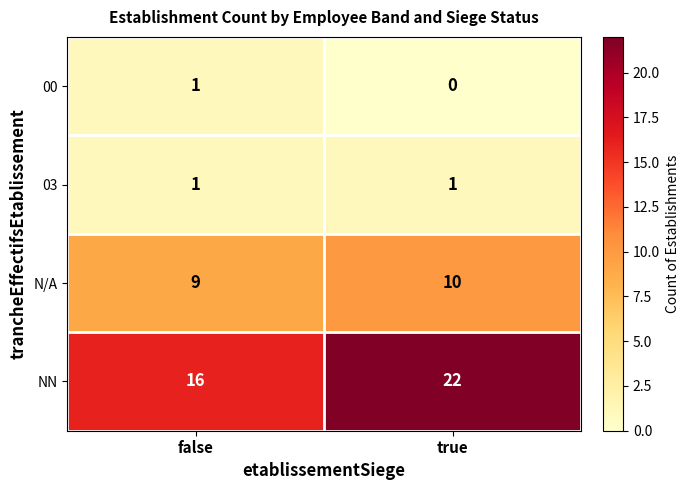

At which category does the chart reach its minimum across all series?

true